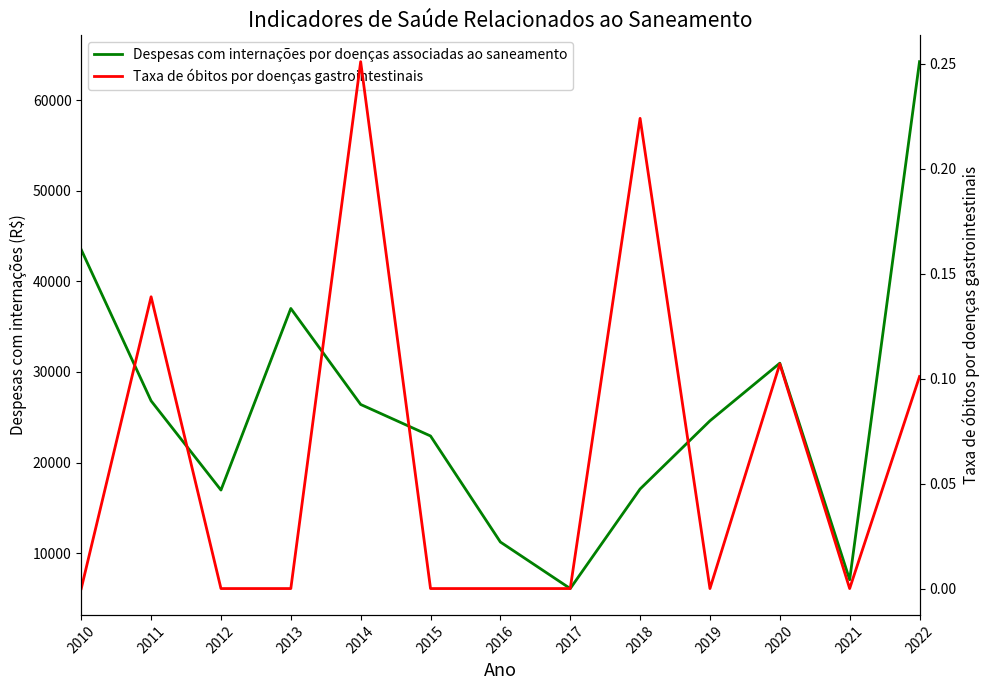

At which category is the sum across all series the highest?

2022